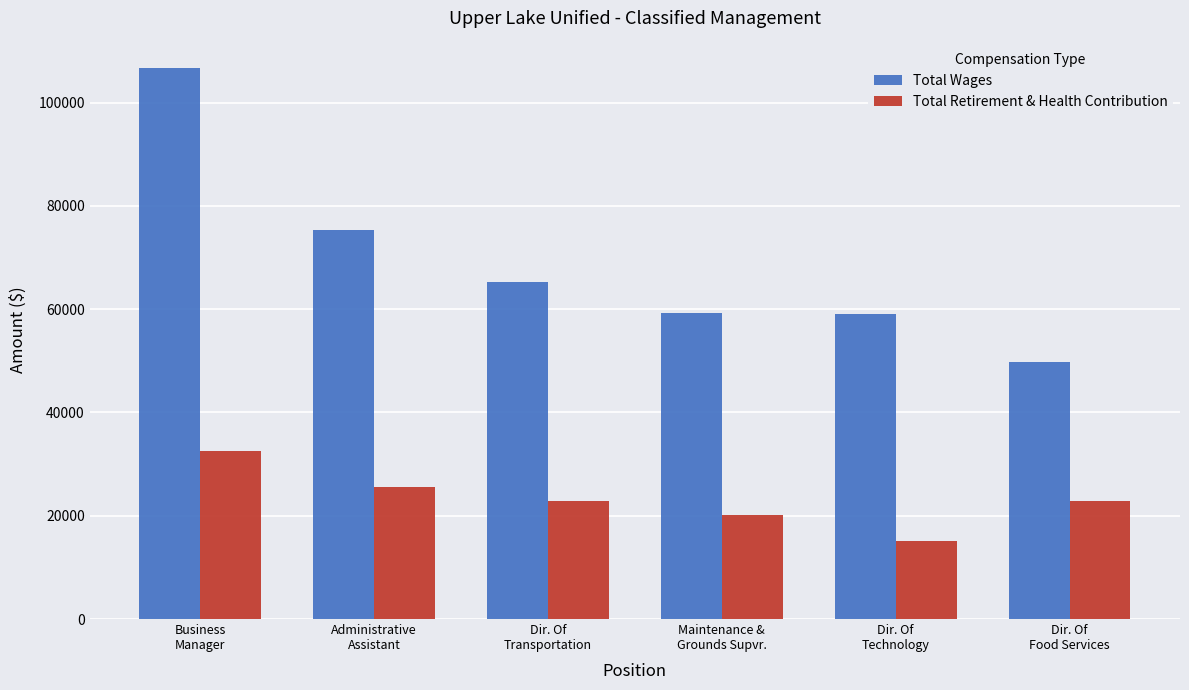

Which series has the largest total across all categories?

Total Wages